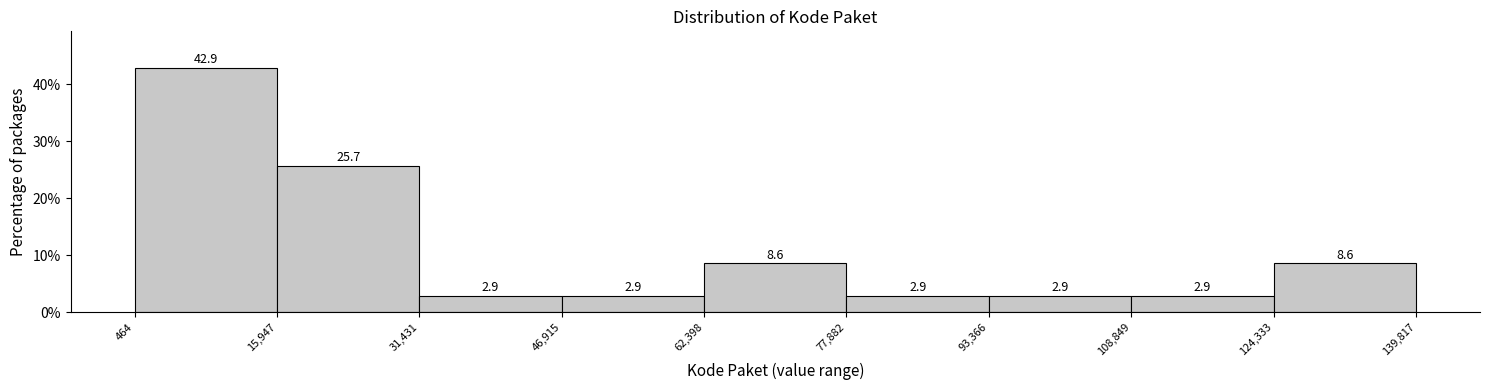

Reading left to right, list every bar in this chart as the range it spans on the x-axis followed by its height.

464 to 15,947: 42.9
15,947 to 31,431: 25.7
31,431 to 46,915: 2.9
46,915 to 62,398: 2.9
62,398 to 77,882: 8.6
77,882 to 93,366: 2.9
93,366 to 108,849: 2.9
108,849 to 124,333: 2.9
124,333 to 139,817: 8.6